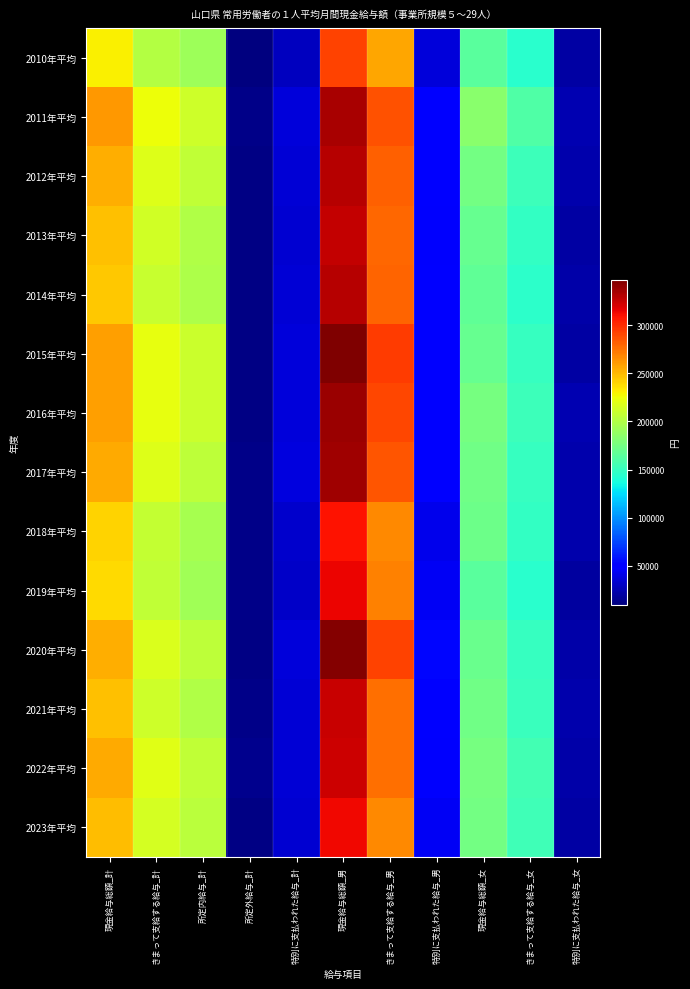

At 所定外給与_計, list the series in order from largest to smallest.

2022年平均, 2011年平均, 2021年平均, 2019年平均, 2017年平均, 2018年平均, 2013年平均, 2016年平均, 2020年平均, 2015年平均, 2014年平均, 2012年平均, 2023年平均, 2010年平均